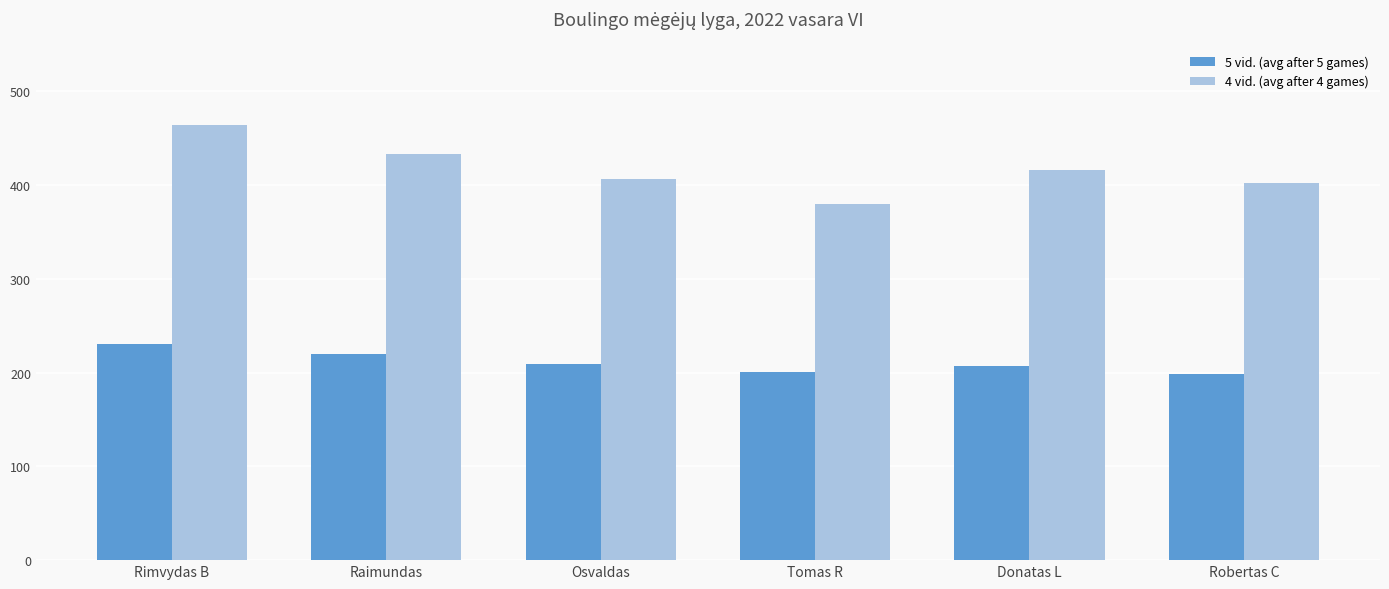

Which series has the largest total across all categories?

4 vid. (avg after 4 games)